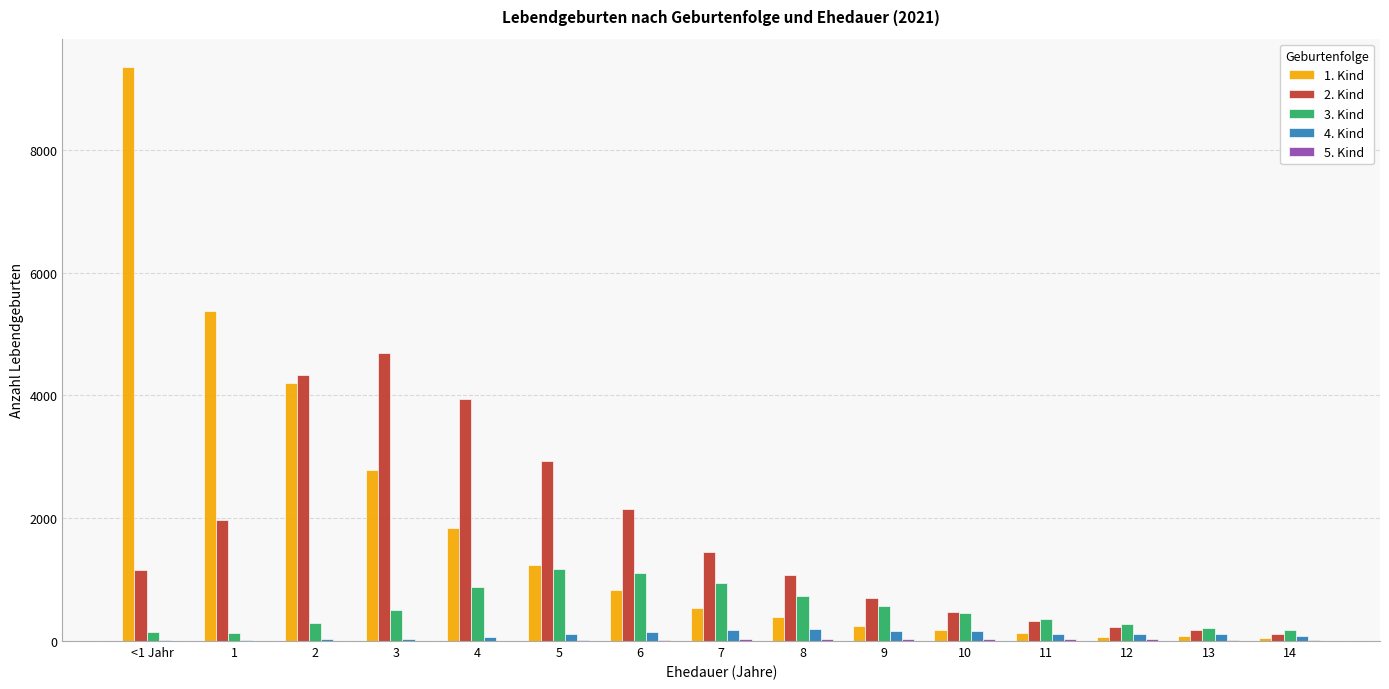

What is the sum of all 2. Kind values?

25745